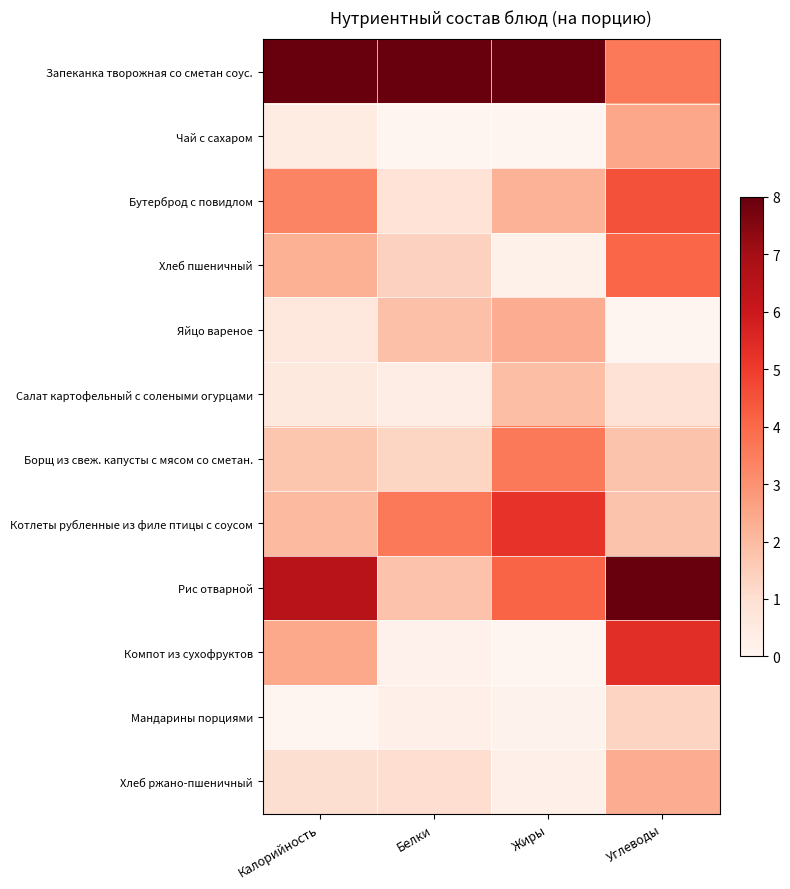

Reading left to right, what are all the values shown in this chart?

Запеканка творожная со сметан соус.: Калорийность=8.0	Белки=8.0	Жиры=8.0	Углеводы=3.6
Чай с сахаром: Калорийность=0.5	Белки=0.0	Жиры=0.0	Углеводы=2.5
Бутерброд с повидлом: Калорийность=3.3	Белки=0.9	Жиры=2.2	Углеводы=4.5
Хлеб пшеничный: Калорийность=2.3	Белки=1.4	Жиры=0.2	Углеводы=4.0
Яйцо вареное: Калорийность=0.7	Белки=1.9	Жиры=2.3	Углеводы=0.0
Салат картофельный с солеными огурцами: Калорийность=0.6	Белки=0.3	Жиры=1.9	Углеводы=0.9
Борщ из свеж. капусты с мясом со сметан.: Калорийность=1.7	Белки=1.3	Жиры=3.6	Углеводы=1.8
Котлеты рубленные из филе птицы с соусом: Калорийность=2.0	Белки=3.6	Жиры=5.2	Углеводы=1.8
Рис отварной: Калорийность=6.5	Белки=1.8	Жиры=4.1	Углеводы=8.0
Компот из сухофруктов: Калорийность=2.5	Белки=0.2	Жиры=0.0	Углеводы=5.4
Мандарины порциями: Калорийность=0.0	Белки=0.3	Жиры=0.2	Углеводы=1.3
Хлеб ржано-пшеничный: Калорийность=1.0	Белки=1.1	Жиры=0.3	Углеводы=2.3